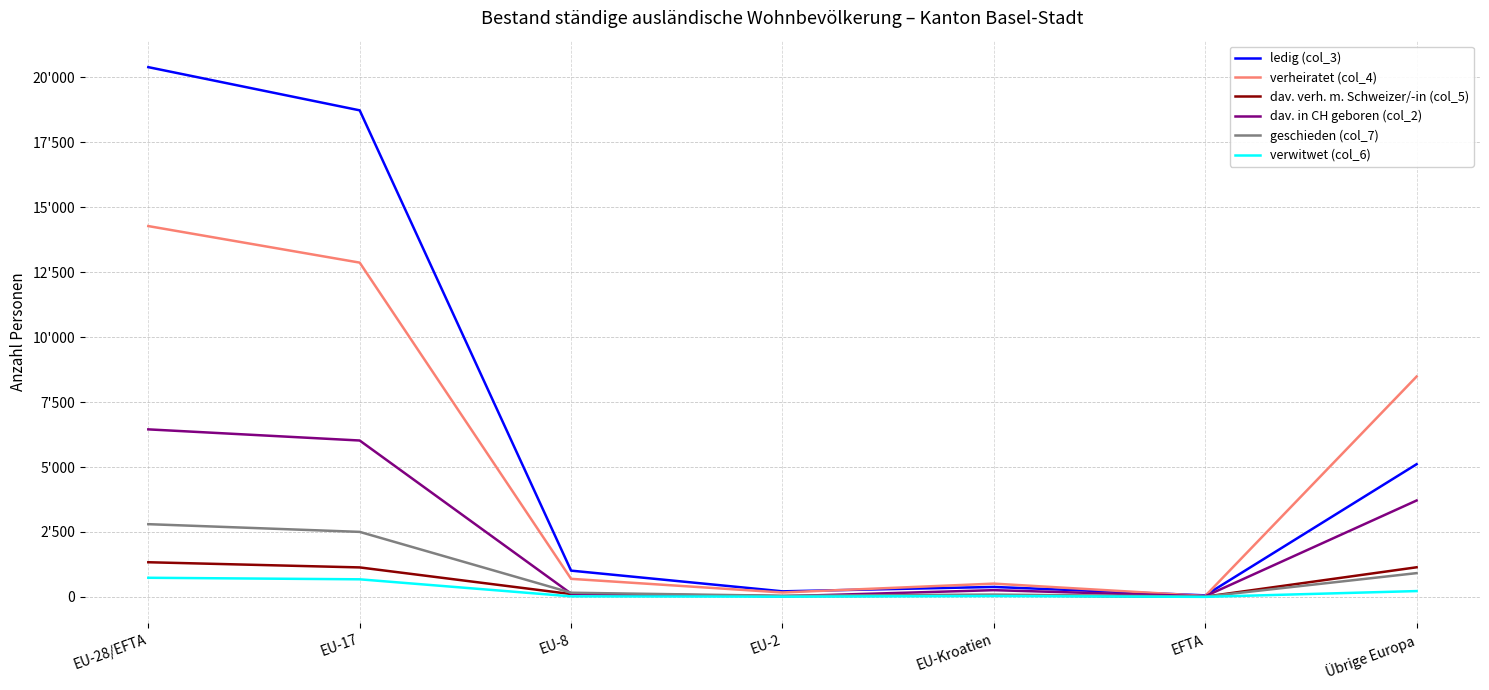

The value of verheiratet (col_4) at EU-8 is 1226. True or false?

False